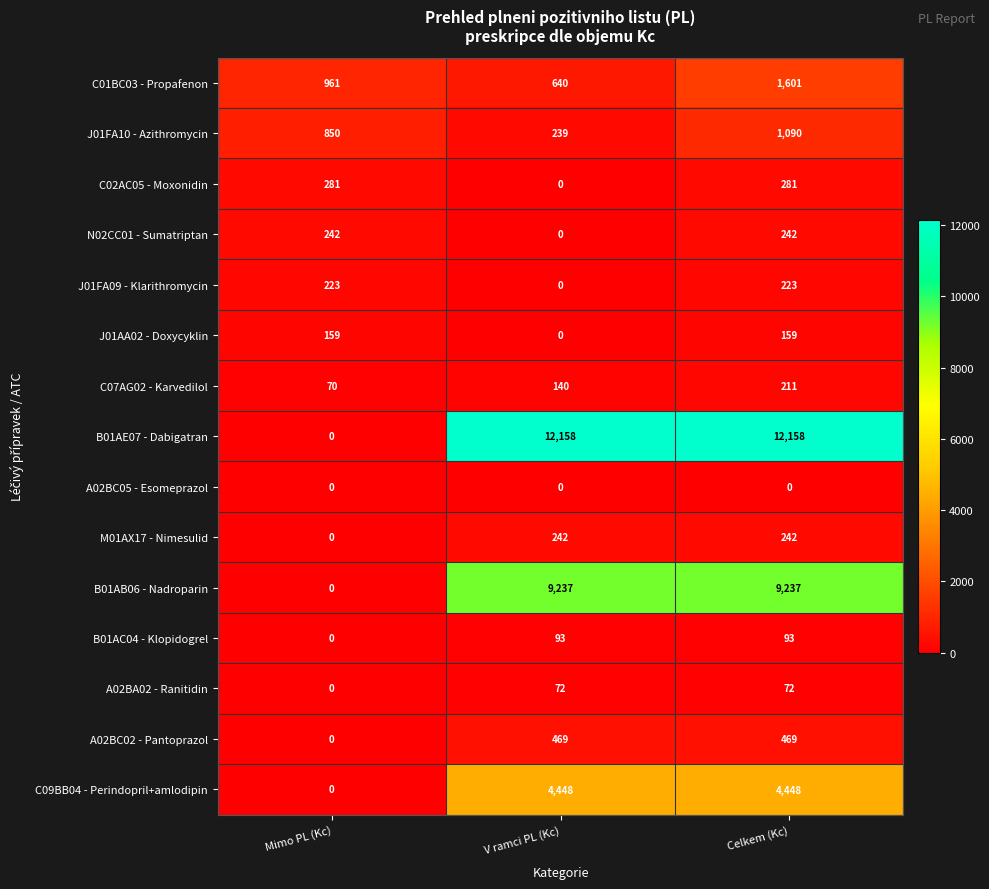

What is the average value of the A02BC02 - Pantoprazol series?

313